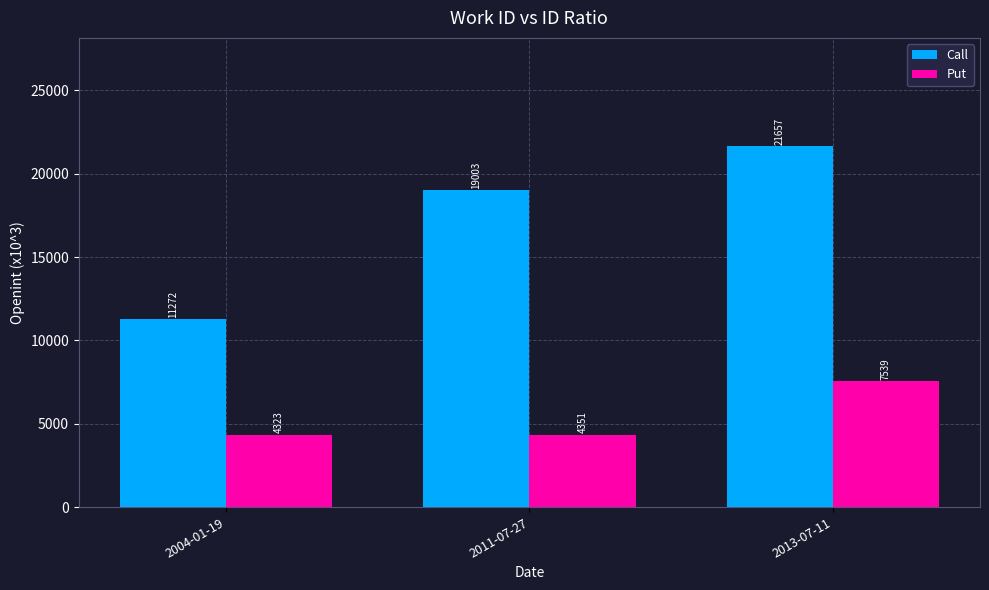

Between 2011-07-27 and 2013-07-11, which series saw the biggest shift?

Put